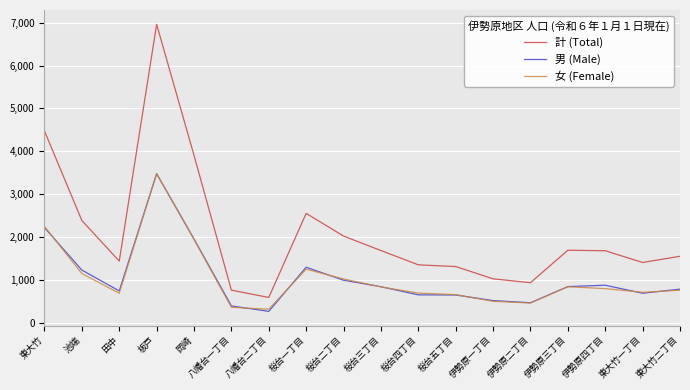

What is the greatest value displayed?

6959